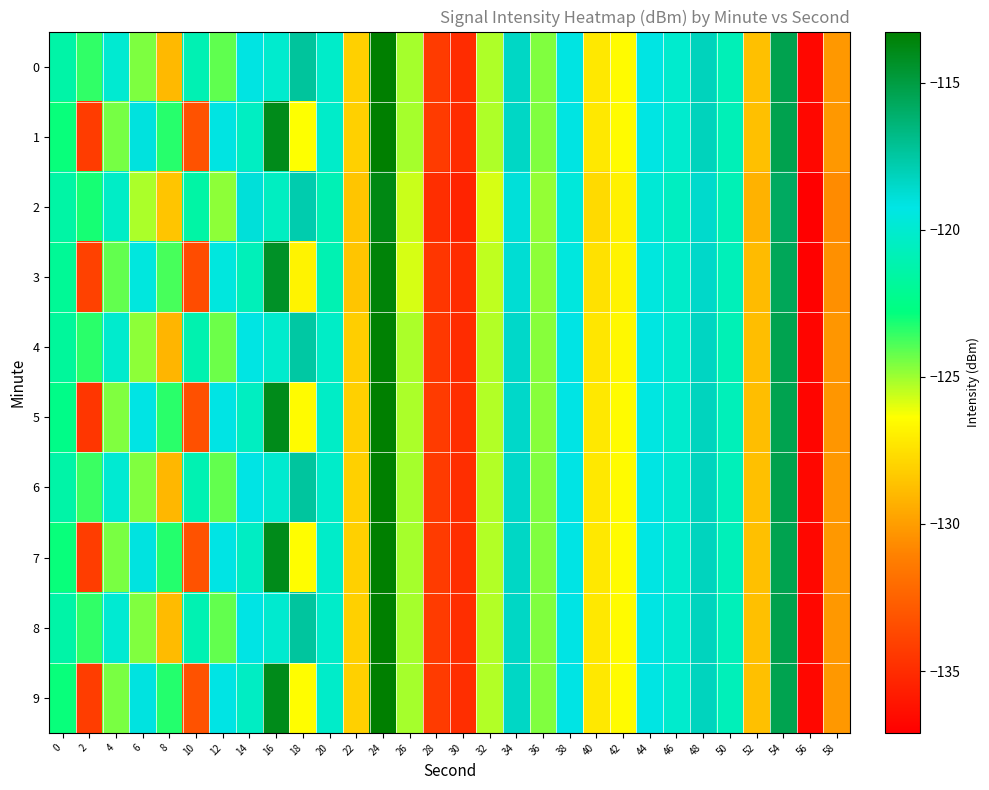

Which category has the highest value across all series?

24